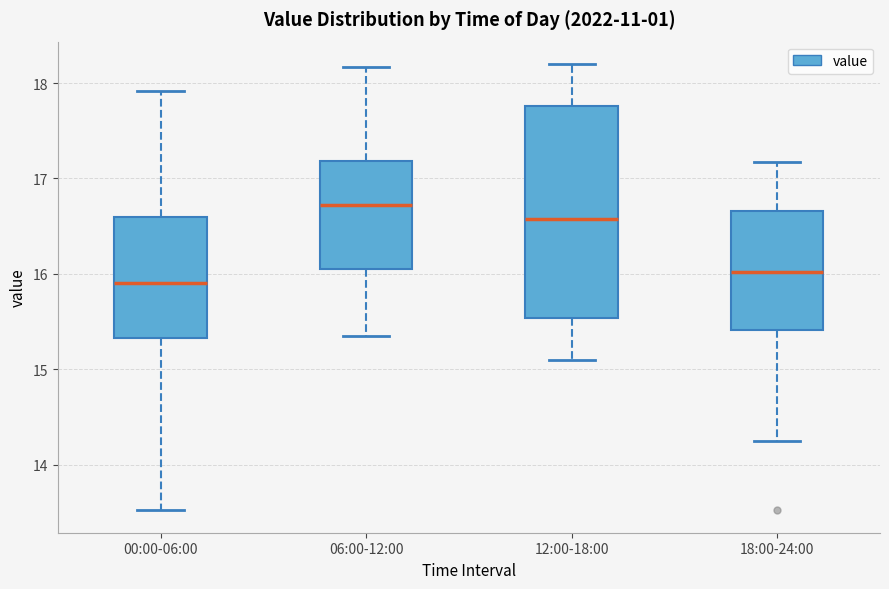

Reading left to right, transcribe this box plot: for each box, give where its median line is, the range the box spans, and where its two whiskers end, as read against the y-axis. The values are not printed on the chart, so give them approximately, as read against the axis.

00:00-06:00: median 15.9, box 15.3 to 16.6, whiskers 13.5 to 17.9
06:00-12:00: median 16.7, box 16.0 to 17.2, whiskers 15.4 to 18.2
12:00-18:00: median 16.6, box 15.5 to 17.8, whiskers 15.1 to 18.2
18:00-24:00: median 16.0, box 15.4 to 16.7, whiskers 14.3 to 17.2